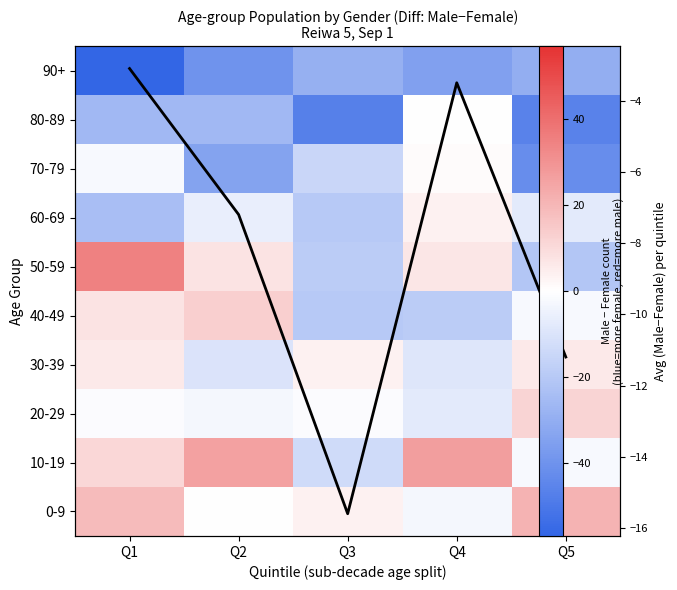

How many values in the 10-19 series exceed 11?

2